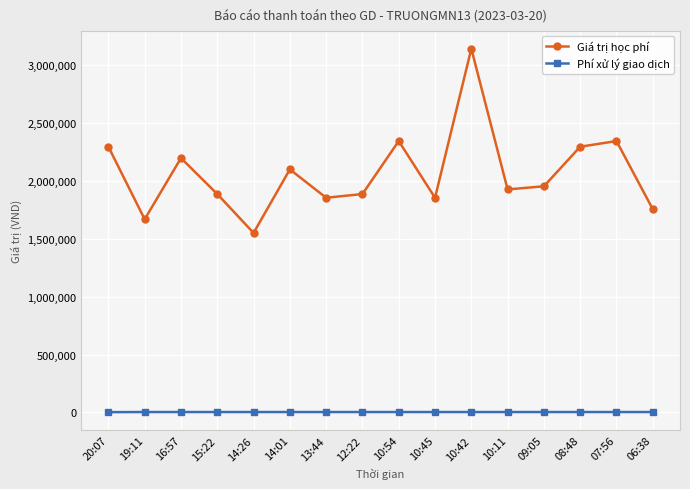

What is the total value across all series at 20:07?

2298200